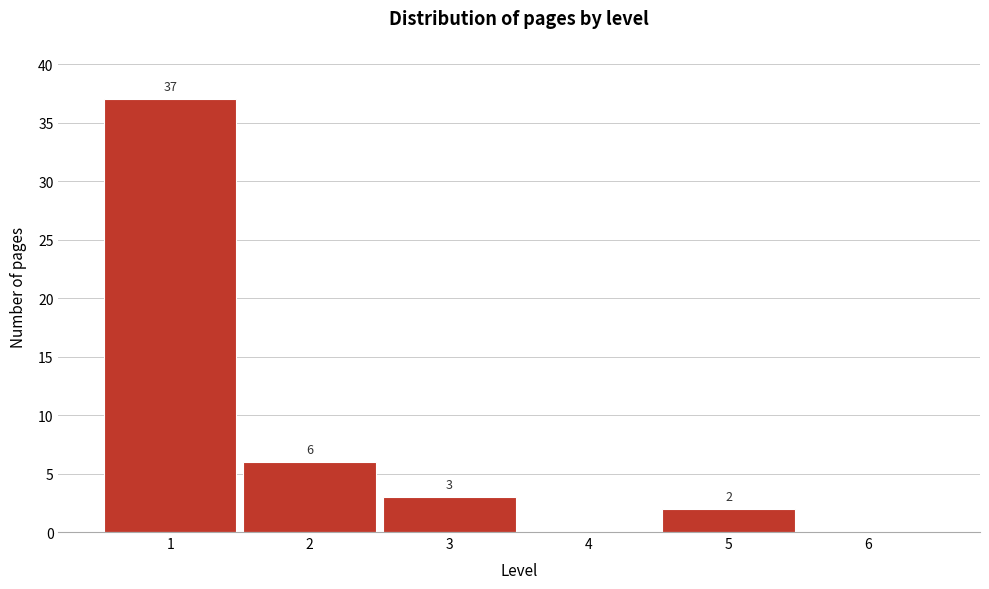

Reading left to right, transcribe all the data shown in this chart.

1=37	2=6	3=3	4=0	5=2	6=0